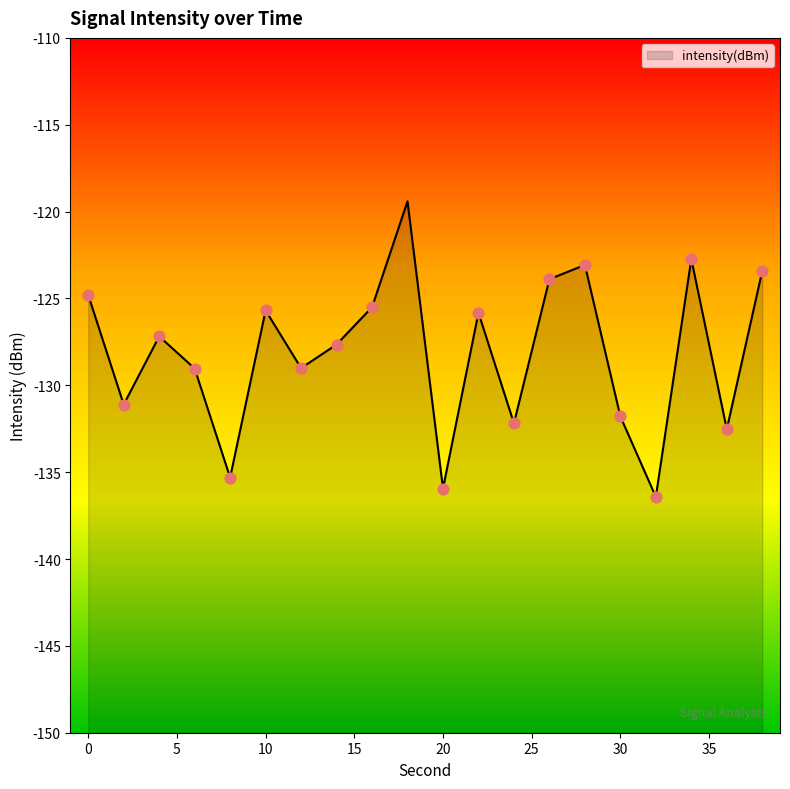

What is the change in value from 4 to 12?

-1.8